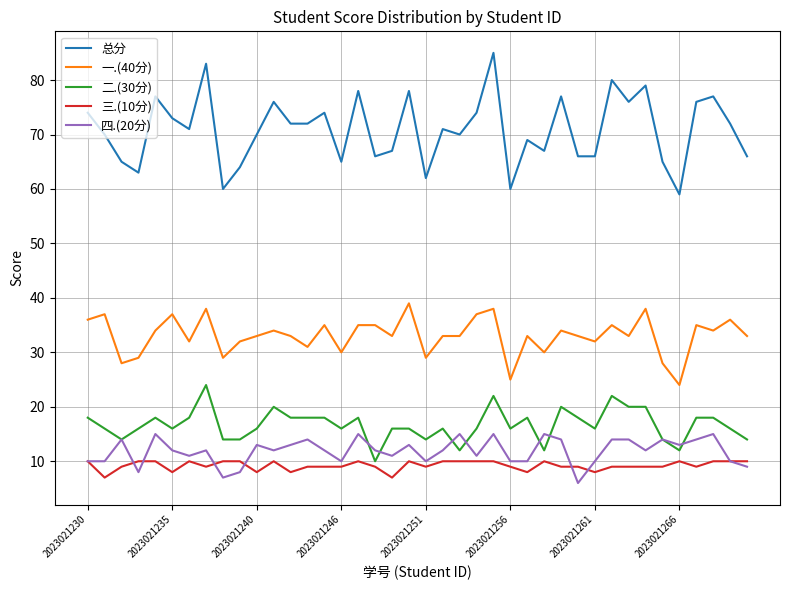

Which series has the widest spread of values?

总分